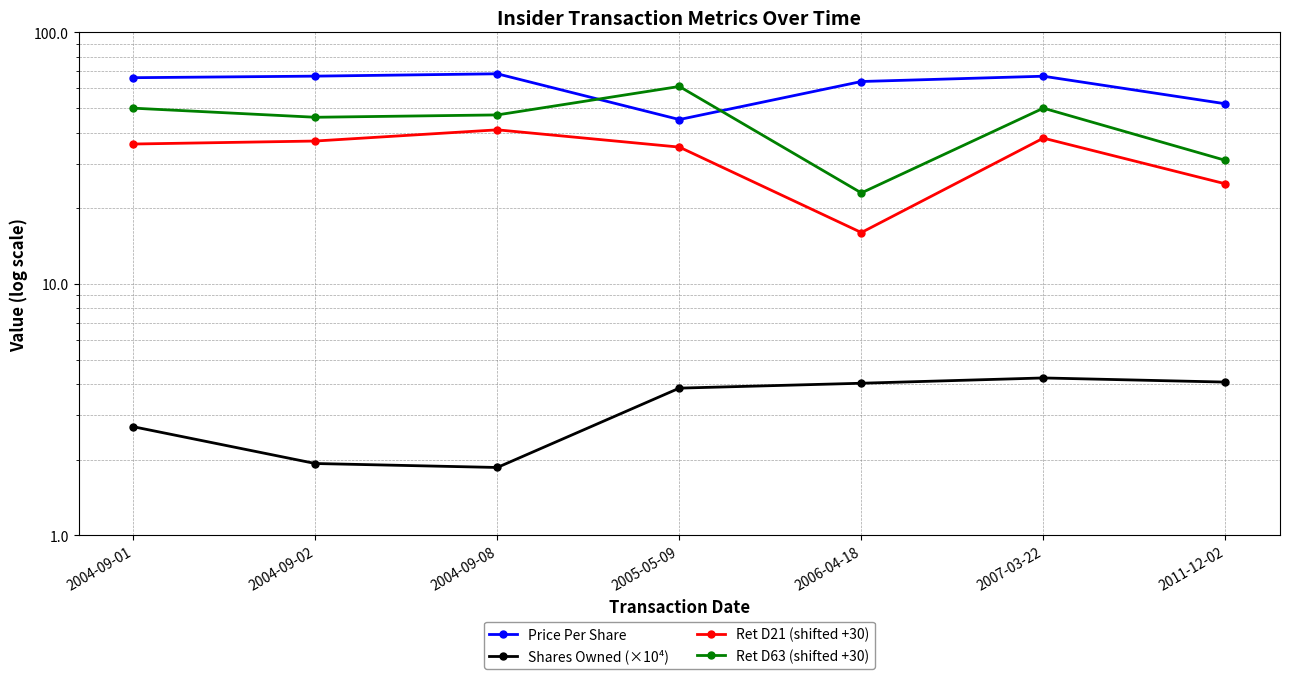

True or false: Ret D63 (shifted +30) and Price Per Share cross at least once.

True